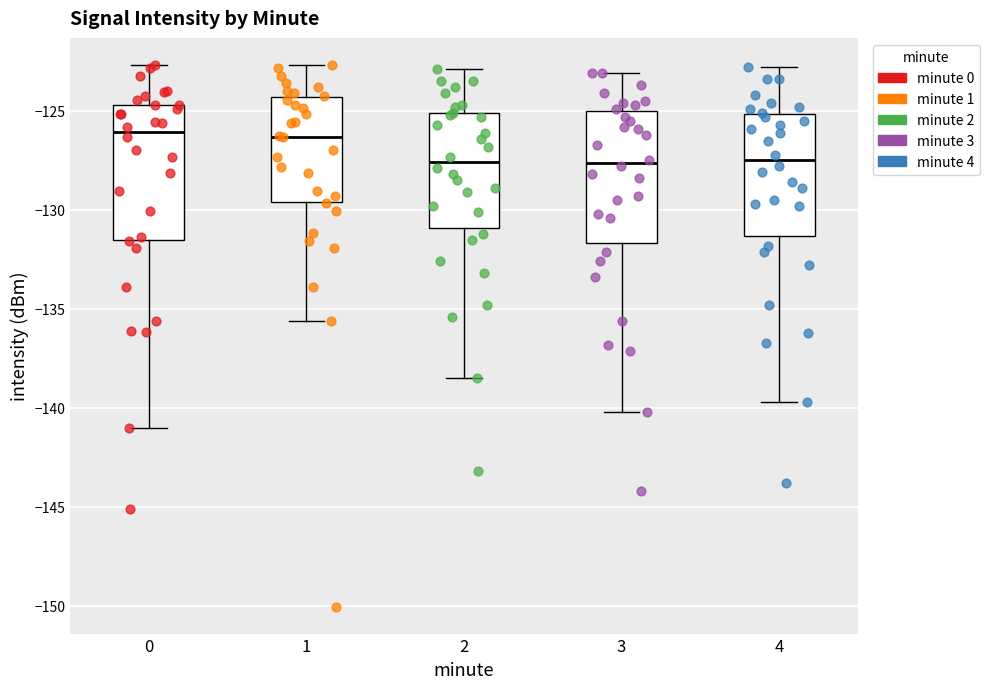

Reading left to right, read every box against the y-axis: the position of its median line, the range the box covers, and the ends of its whiskers. The values are not printed on the chart, so give them approximately, as read against the axis.

0: median -126.0, box -131.5 to -124.5, whiskers -141.0 to -122.5
1: median -126.5, box -129.5 to -124.5, whiskers -135.5 to -122.5
2: median -127.5, box -131.0 to -125.0, whiskers -138.5 to -123.0
3: median -127.5, box -131.5 to -125.0, whiskers -140.0 to -123.0
4: median -127.5, box -131.5 to -125.0, whiskers -139.5 to -123.0